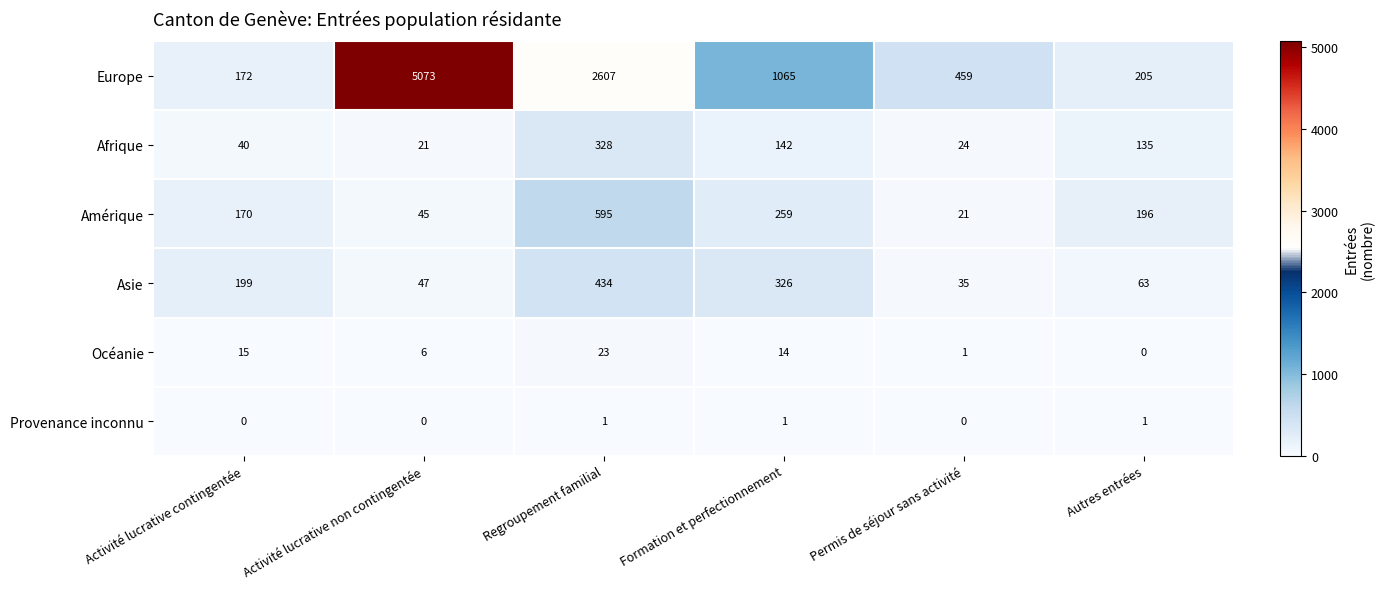

At which label is Amérique closest to 308?

Formation et perfectionnement